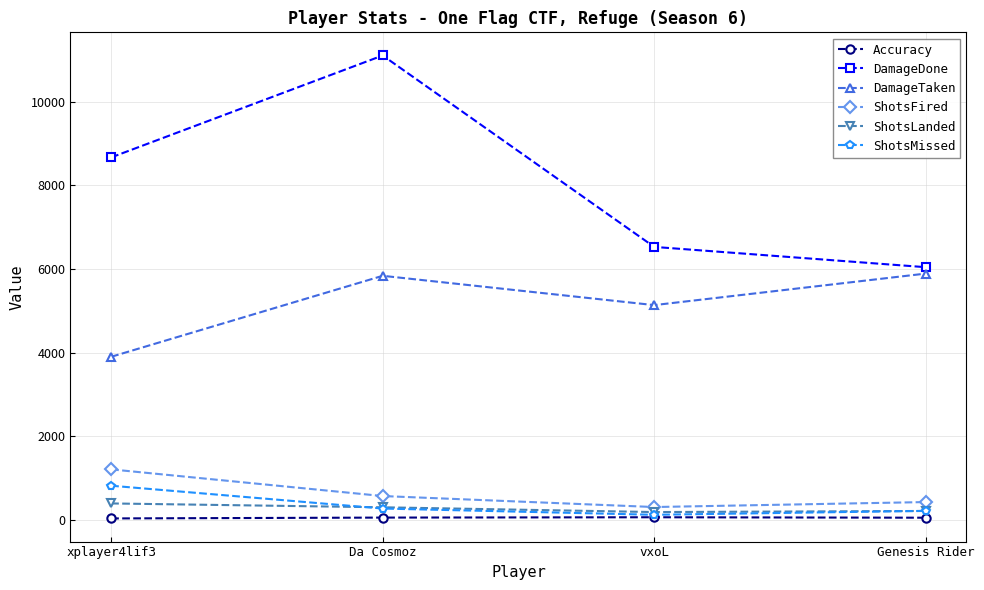

At how many categories does at least one series exceed 4451?

4